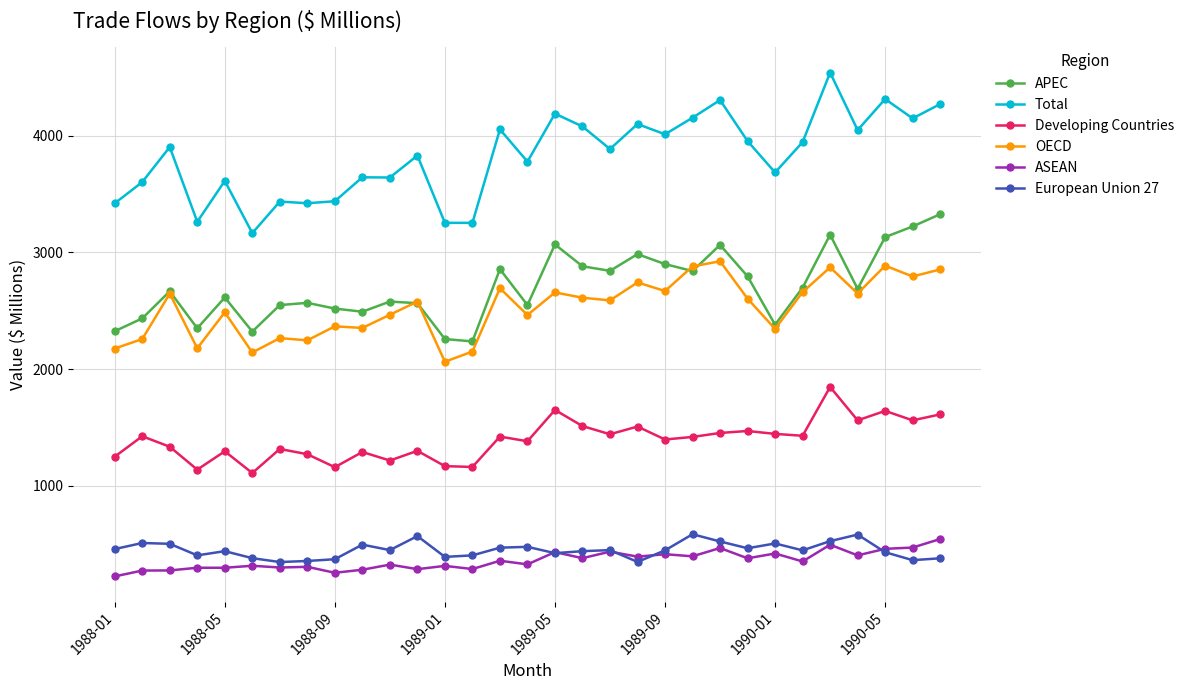

Which series has the largest range (max minus min)?

Total